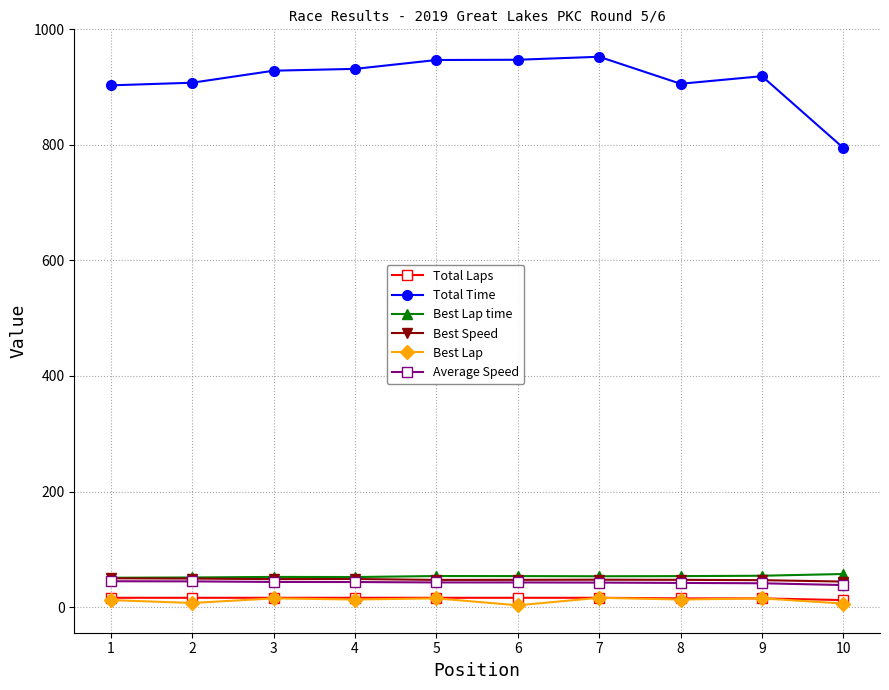

At how many categories does at least one series exceed 305?

10